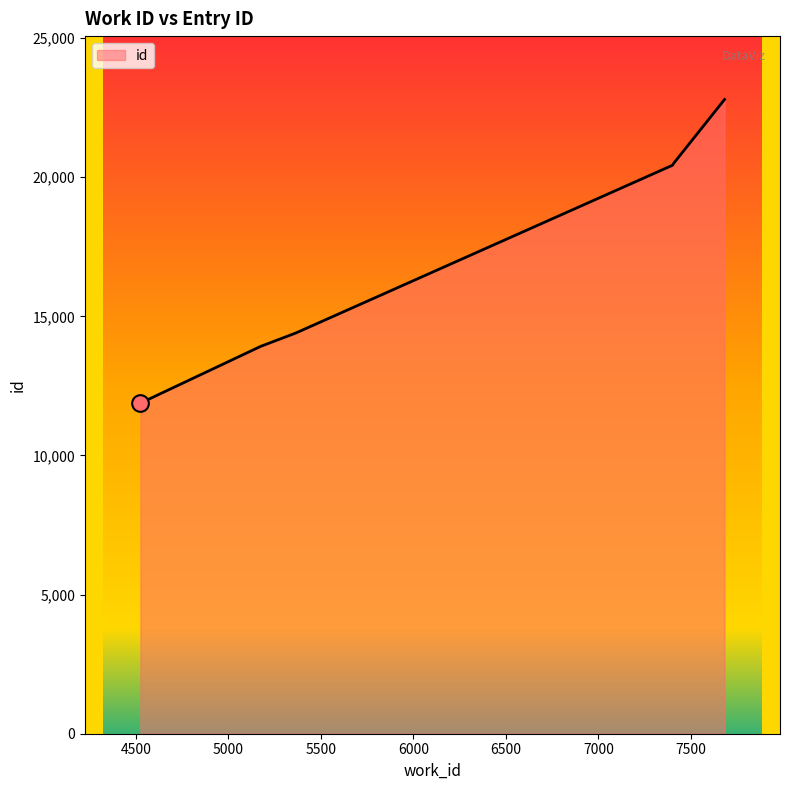

What is the average value?

17321